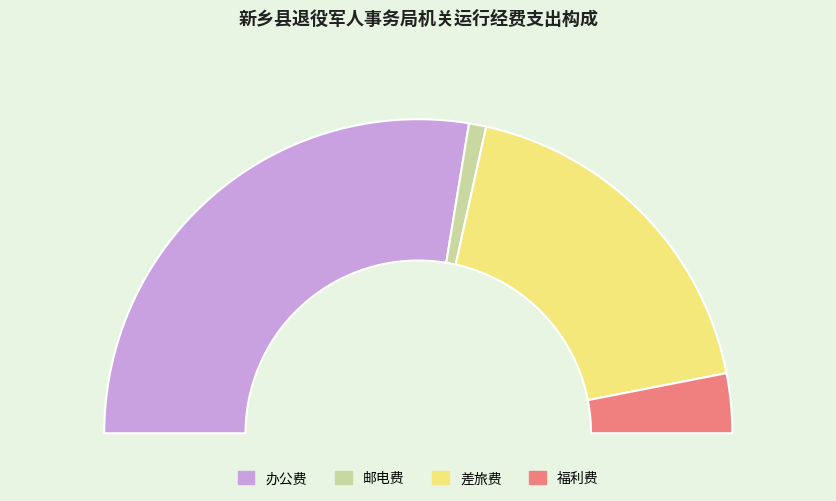

To the nearest percent, what is the difference between the 邮电费 and 差旅费 slice percentages?

35%